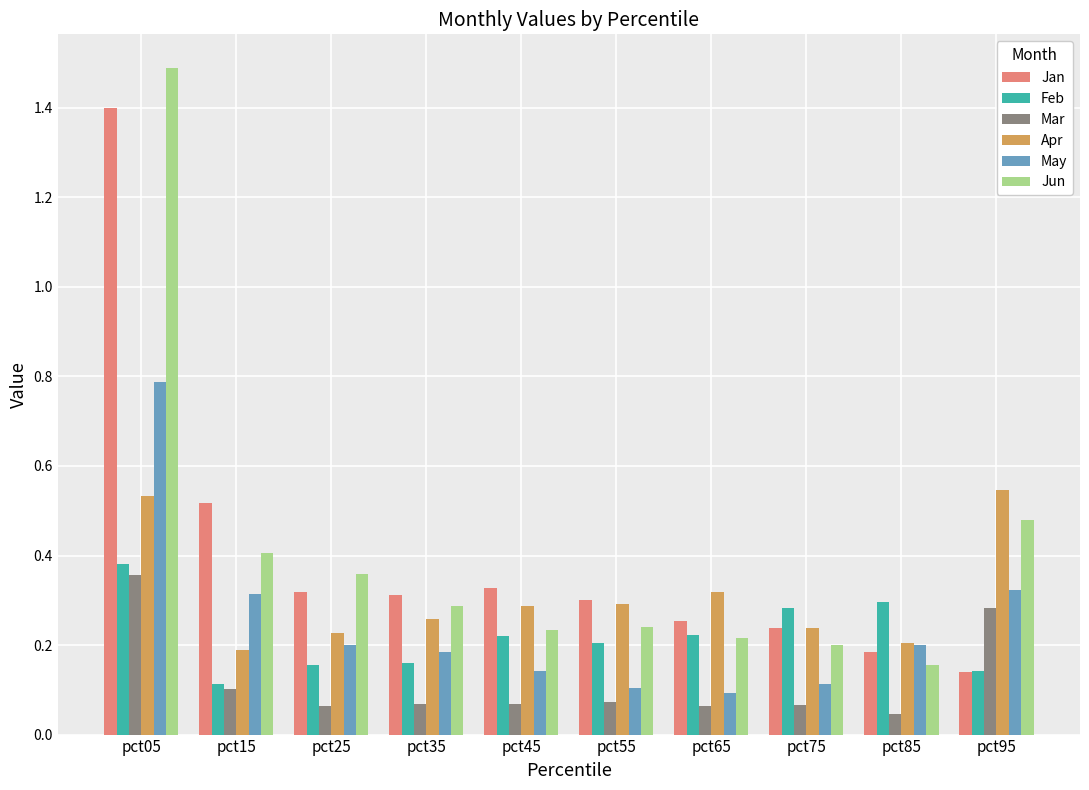

Is the value of Jan at pct15 greater than the value of Feb at pct05?

Yes